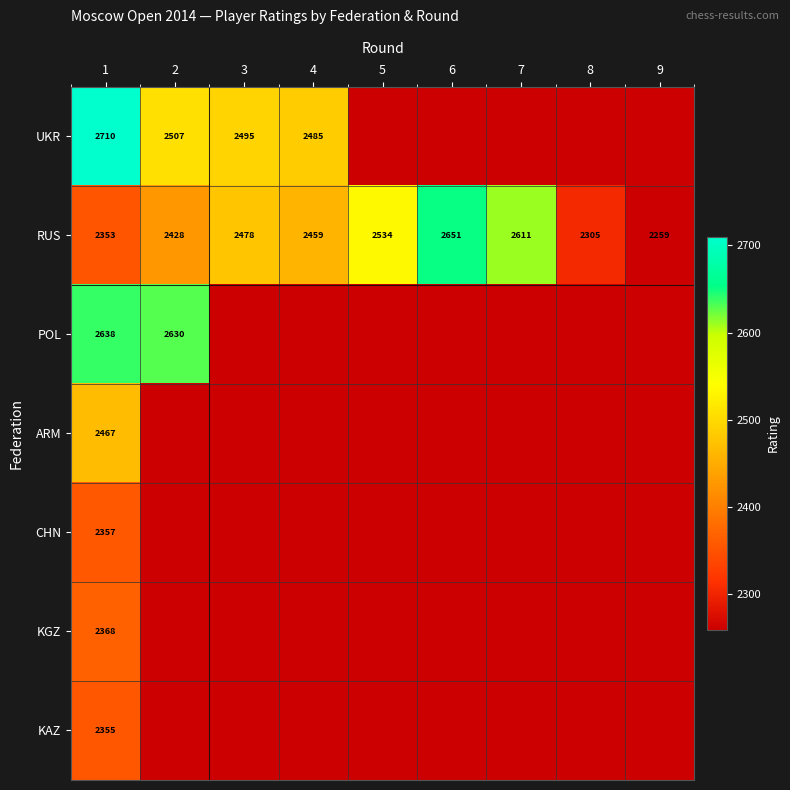

What is the spread (max minus min) of values at 1?

357